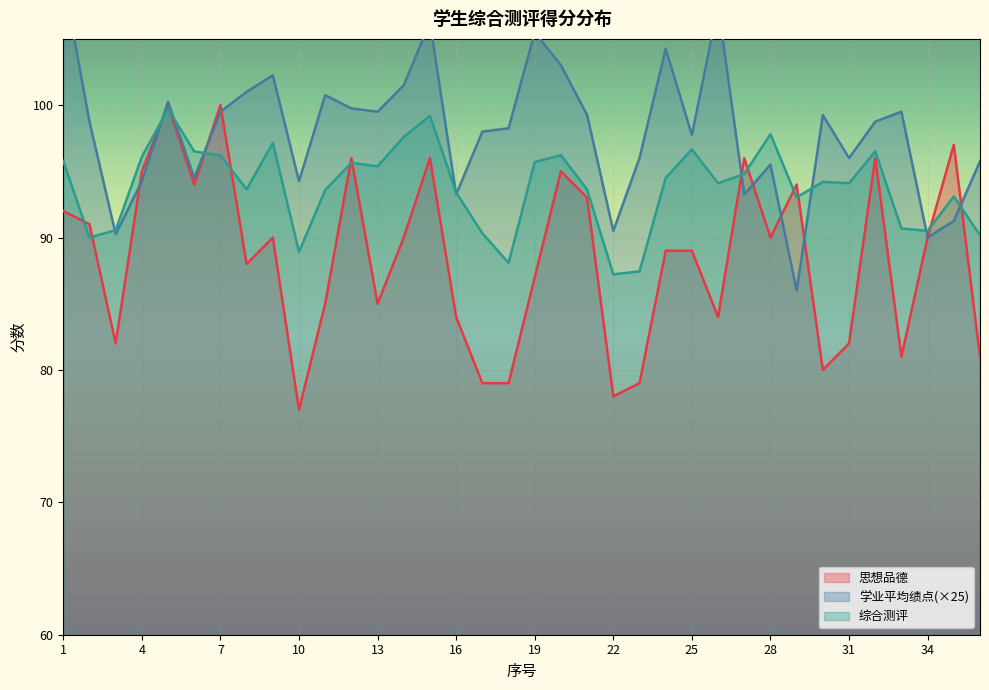

After their last crossing, which series has the higher values: 思想品德 or 学业平均绩点?

学业平均绩点